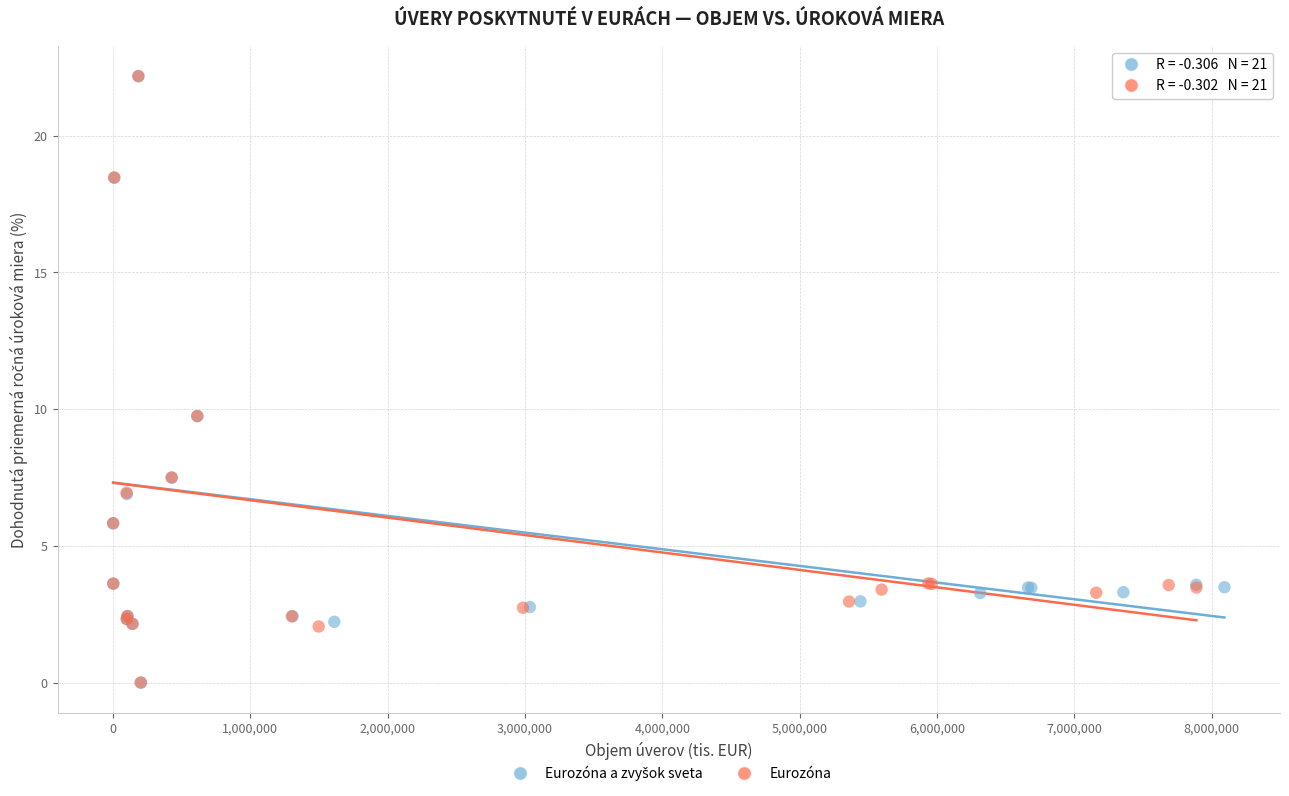

Which series has the widest spread of Y values?

Eurozóna